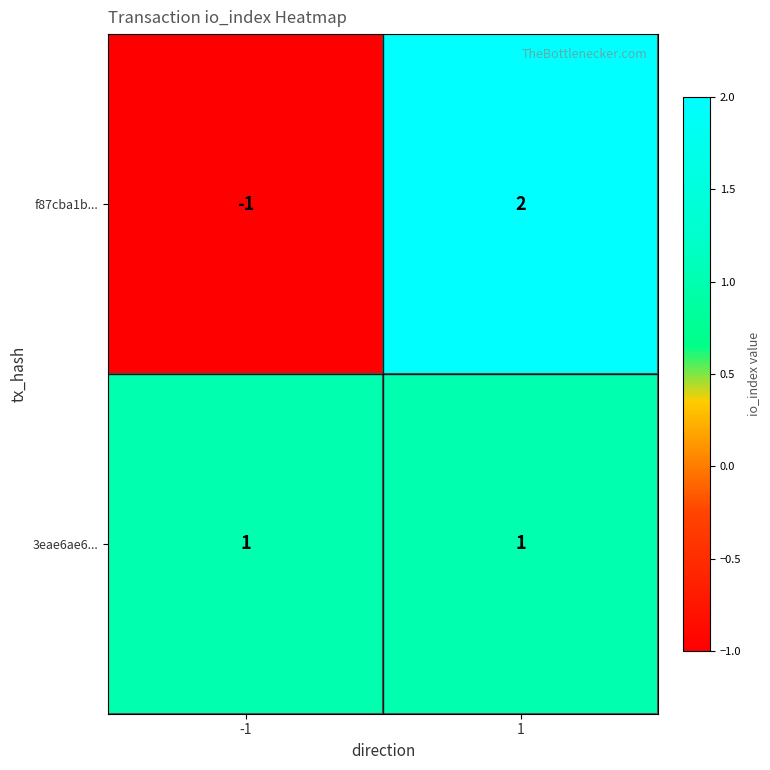

What is the difference between the f87cba1b... values at 1 and -1?

3